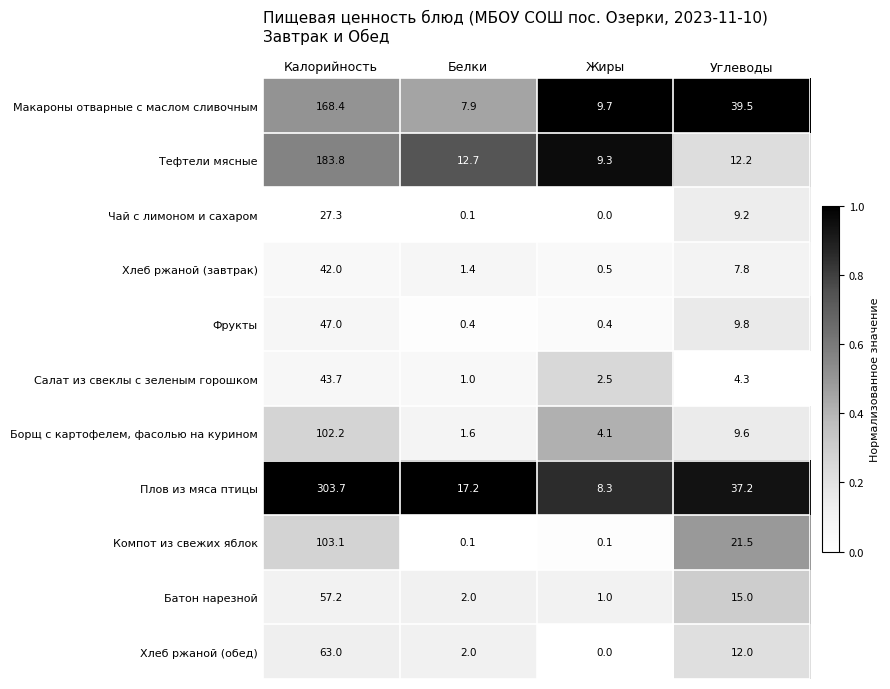

What is the maximum value for Хлеб ржаной (обед)?

63.0